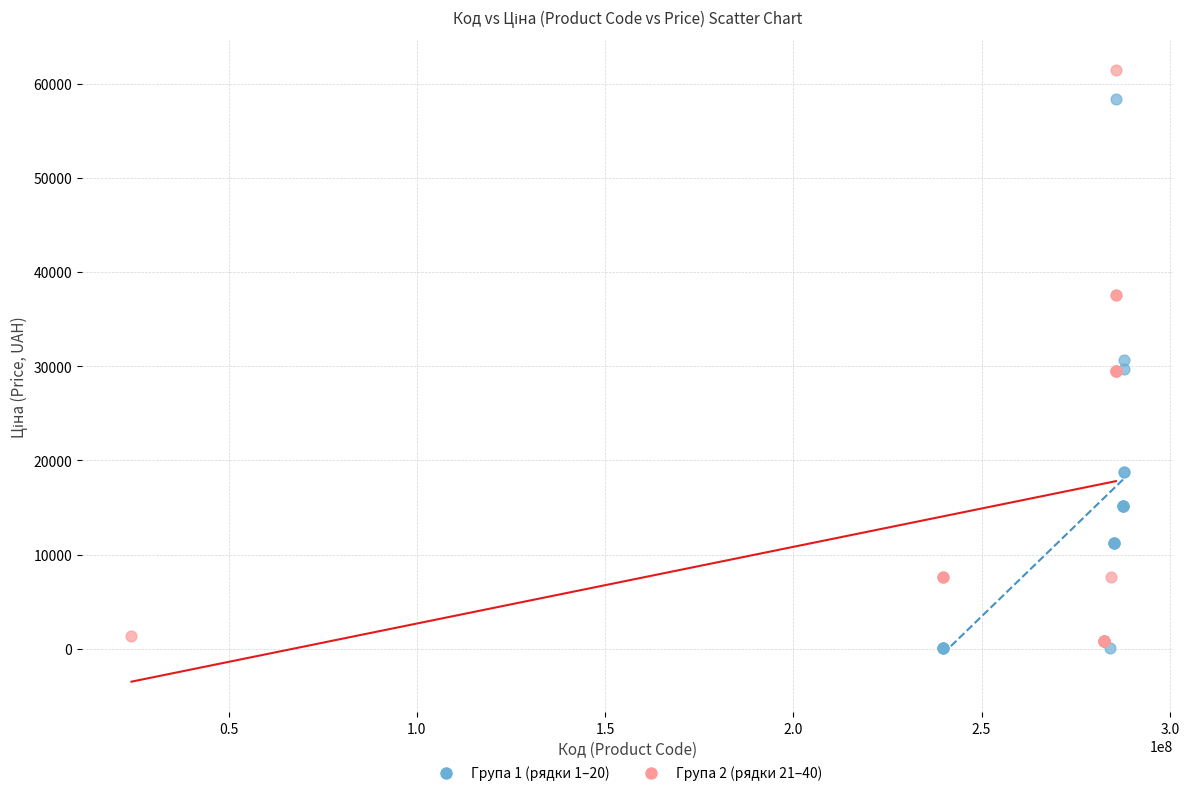

What are all the series names shown in the legend?

Група 1 (рядки 1–20), Група 2 (рядки 21–40)